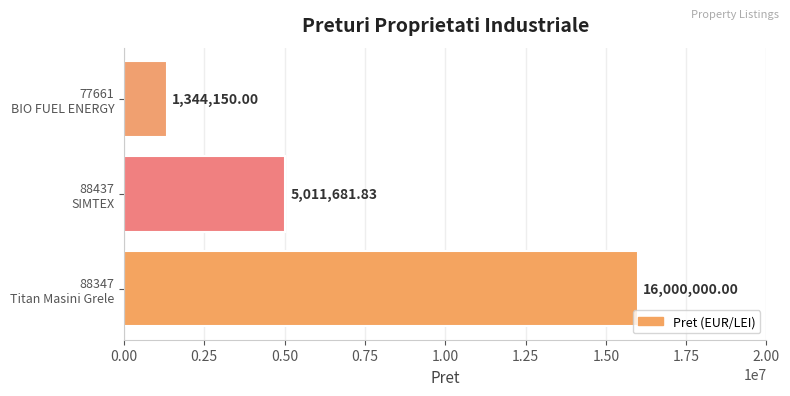

What is the difference between the maximum and minimum values?

14655850.0